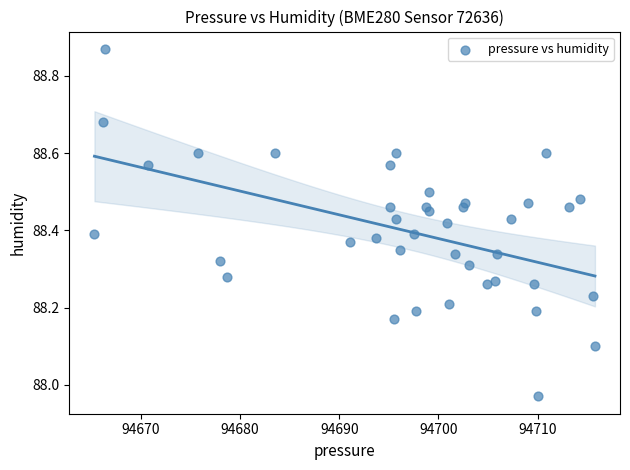

What is the range of Y values (max minus min)?

0.9